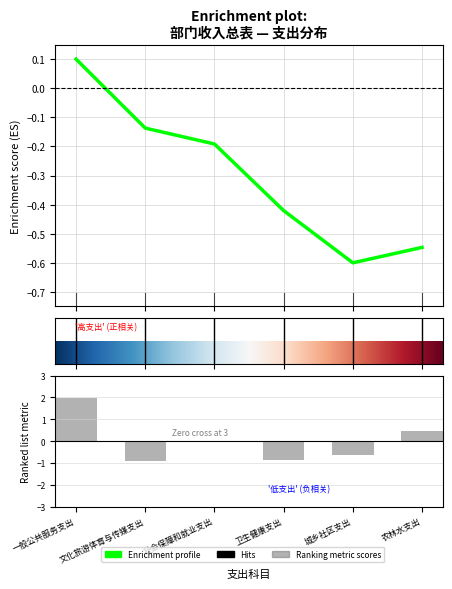

Which label corresponds to the smallest value in the chart?

文化旅游体育与传媒支出